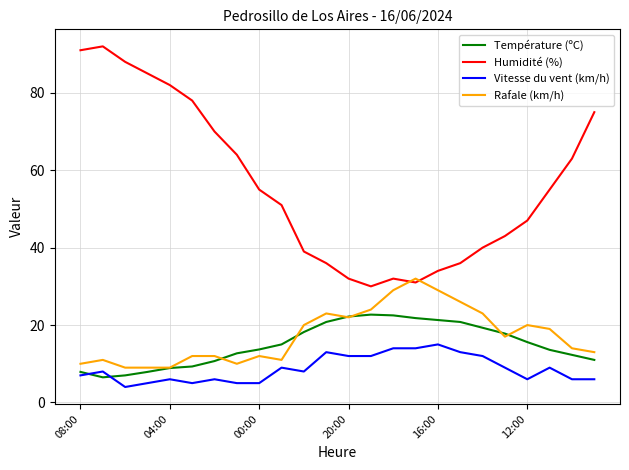

Rank the series by their maximum value, from highest to lowest.

Humidité (%), Rafale (km/h), Température (ºC), Vitesse du vent (km/h)